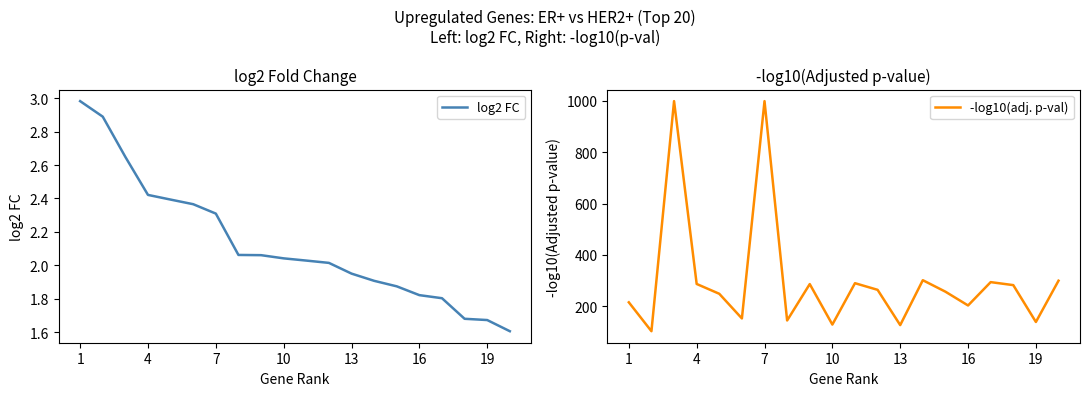

The value of -log10(adj. p-val) at 7 is 999.0. True or false?

True